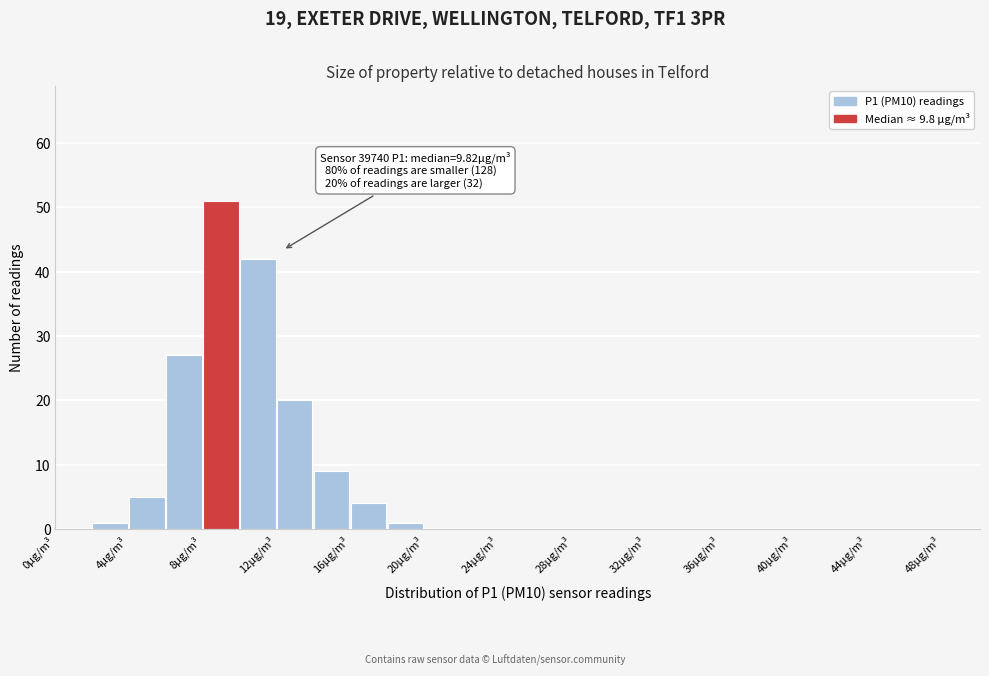

Which range on the x-axis has the tallest bar?

8 to 10